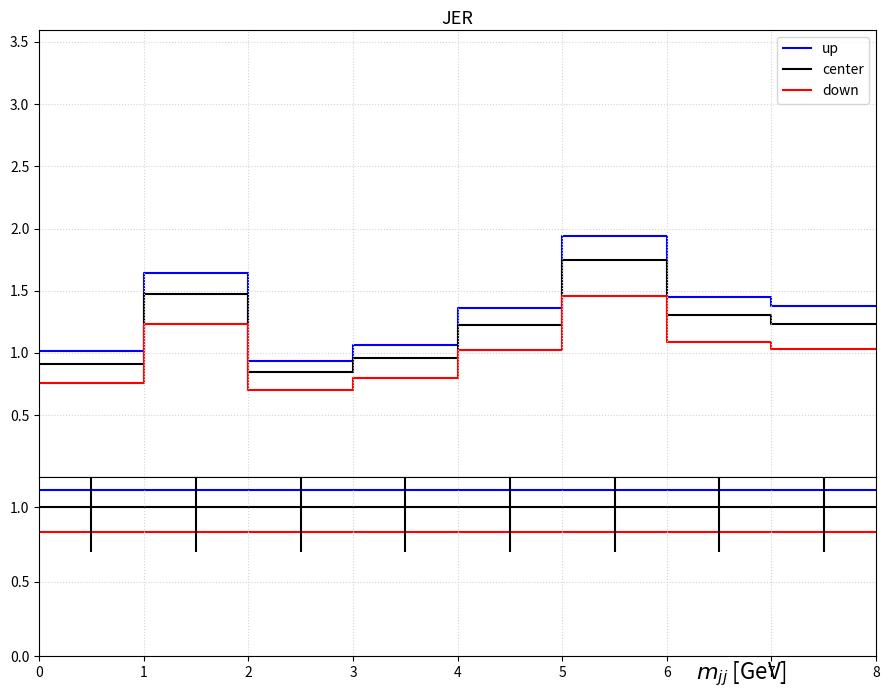

Which series has the largest total across all categories?

up